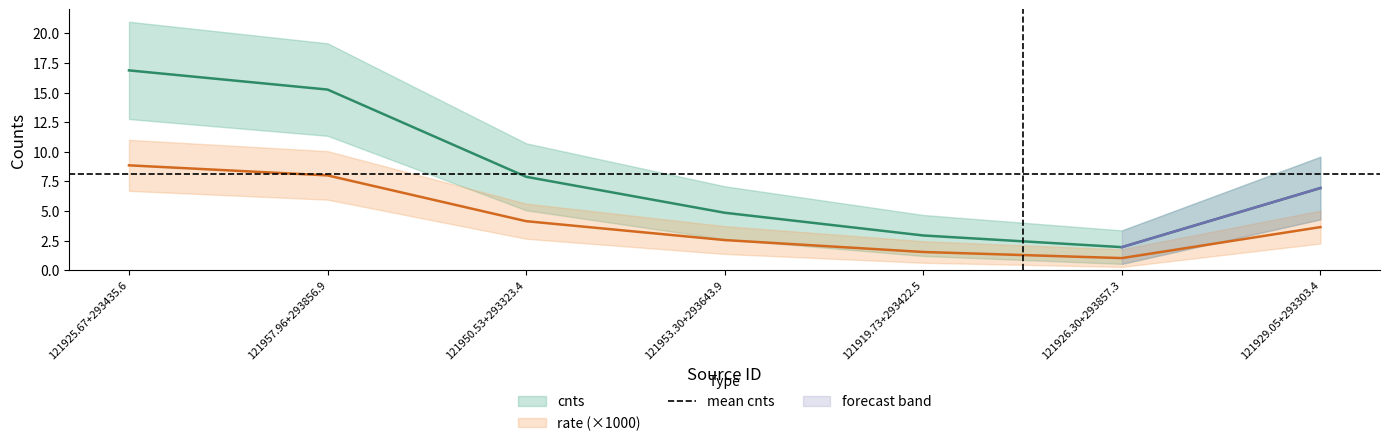

What is the value of the cnts_err point at the 6th from the left?

1.0